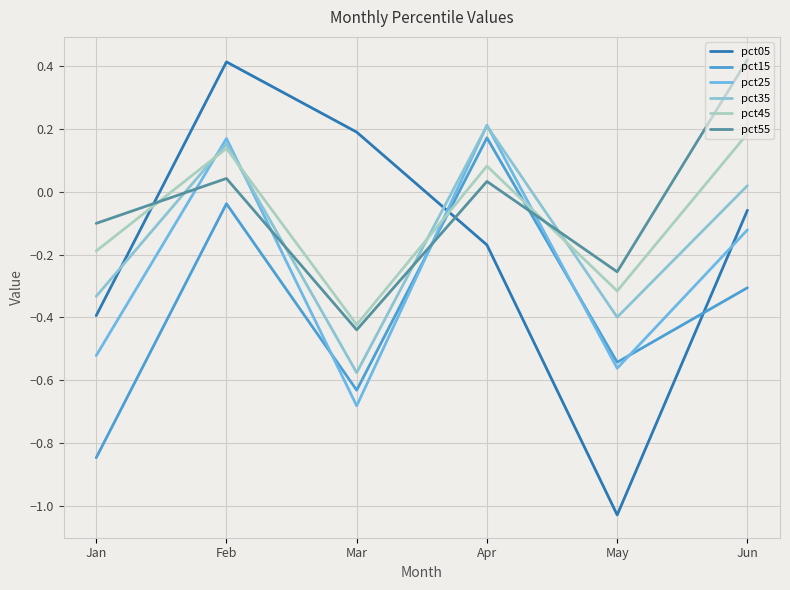

In pct05, how many points are higher than both neighbors (excluding endpoints)?

1